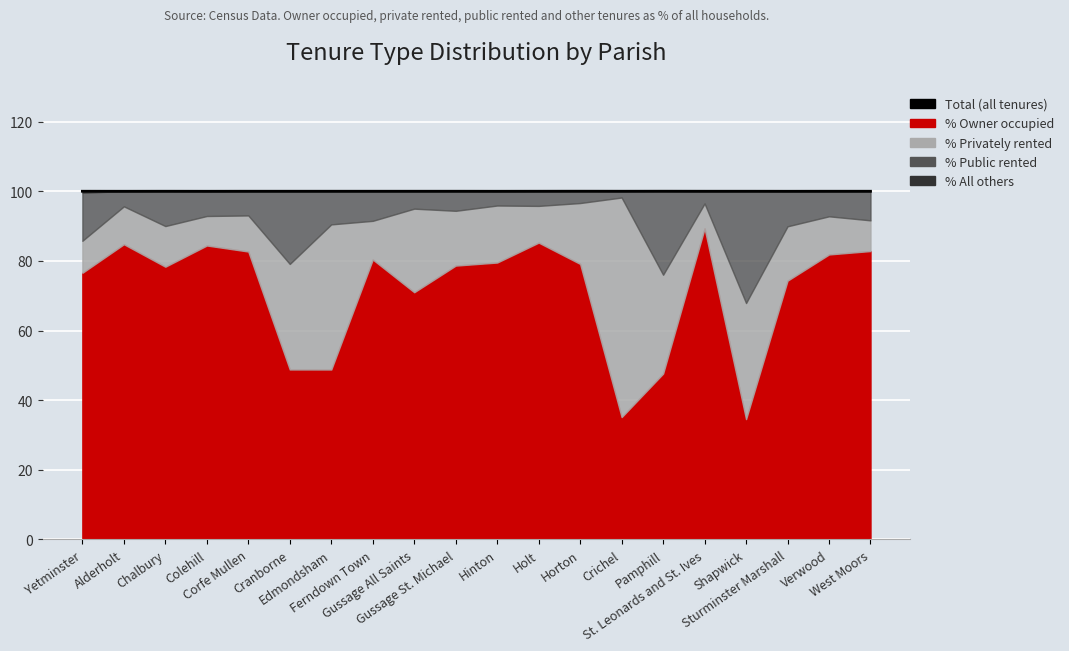

What is the greatest value displayed?

100.0